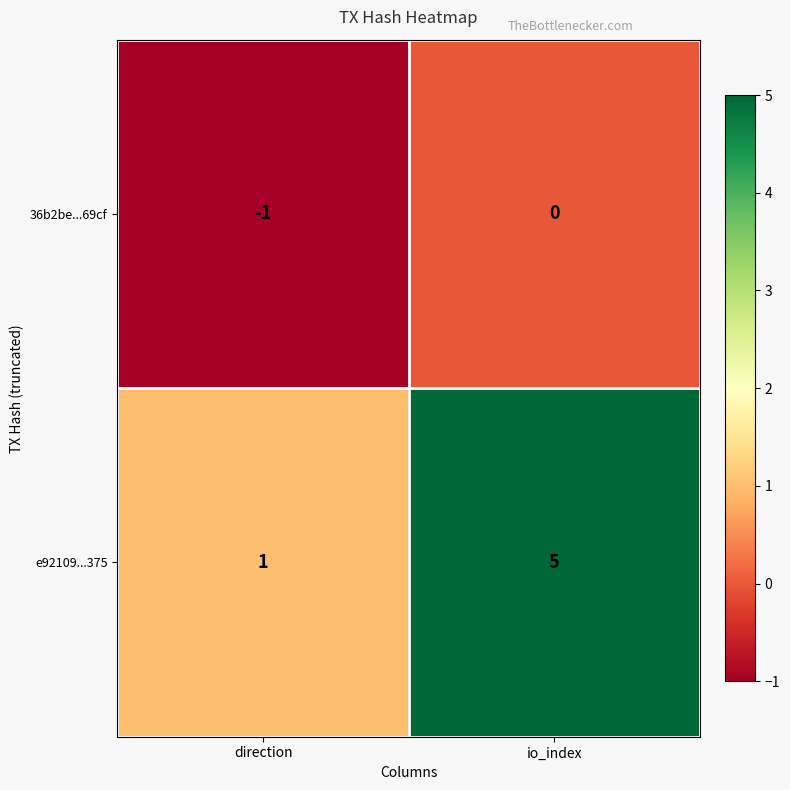

Which label corresponds to the largest value in the chart?

io_index